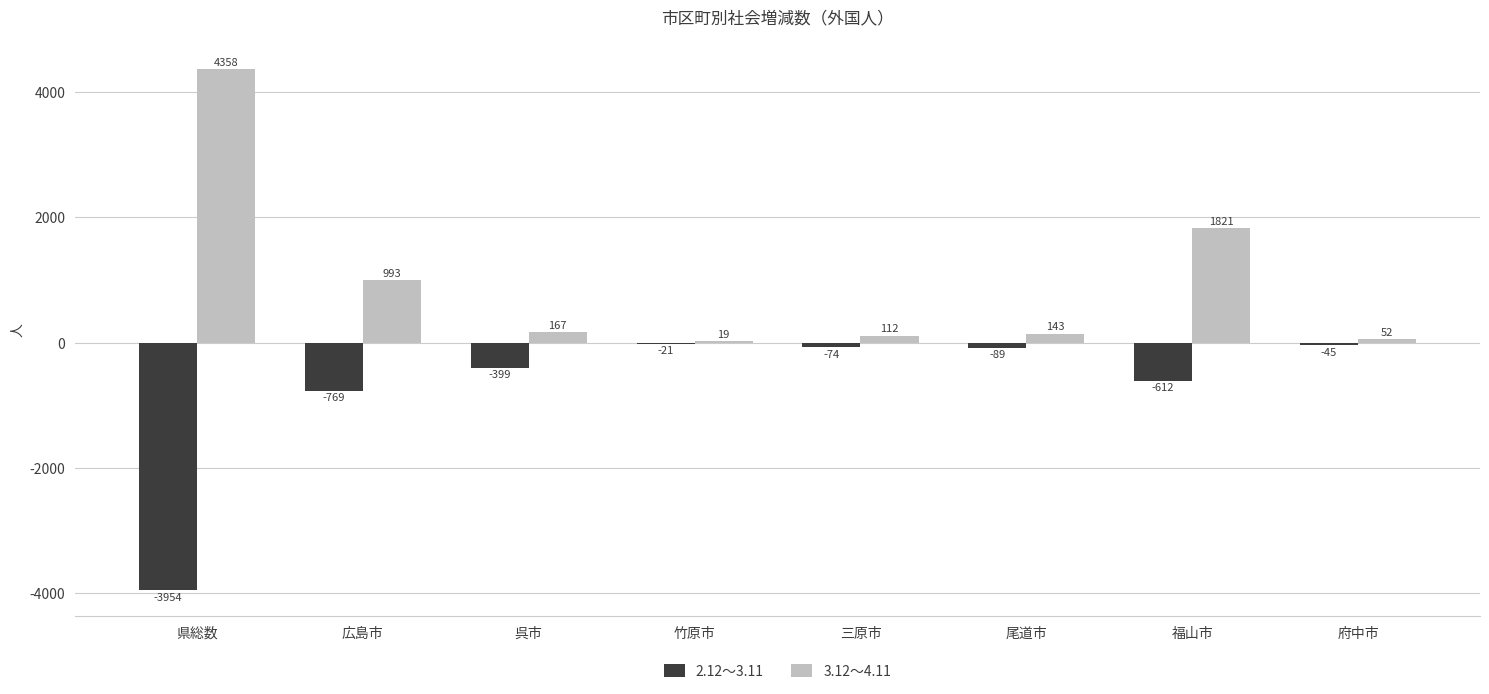

Which category has the highest value in the 3.12～4.11 series?

県総数